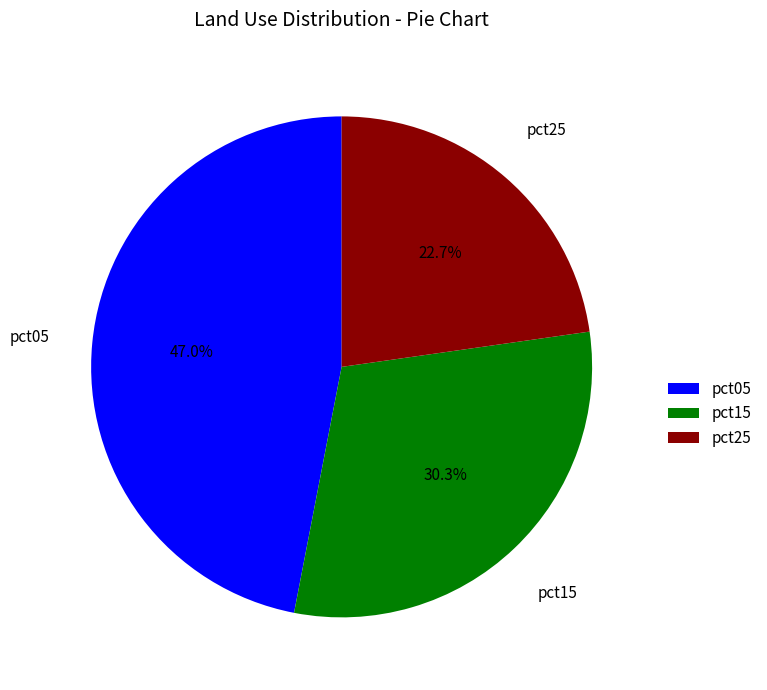

Which slice is the largest?

pct05